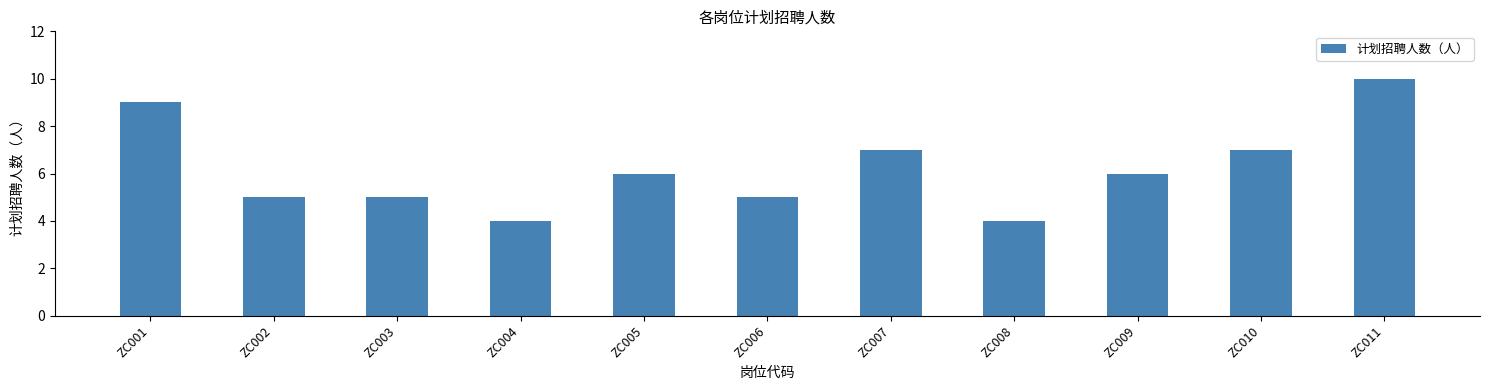

What is the greatest value displayed?

10